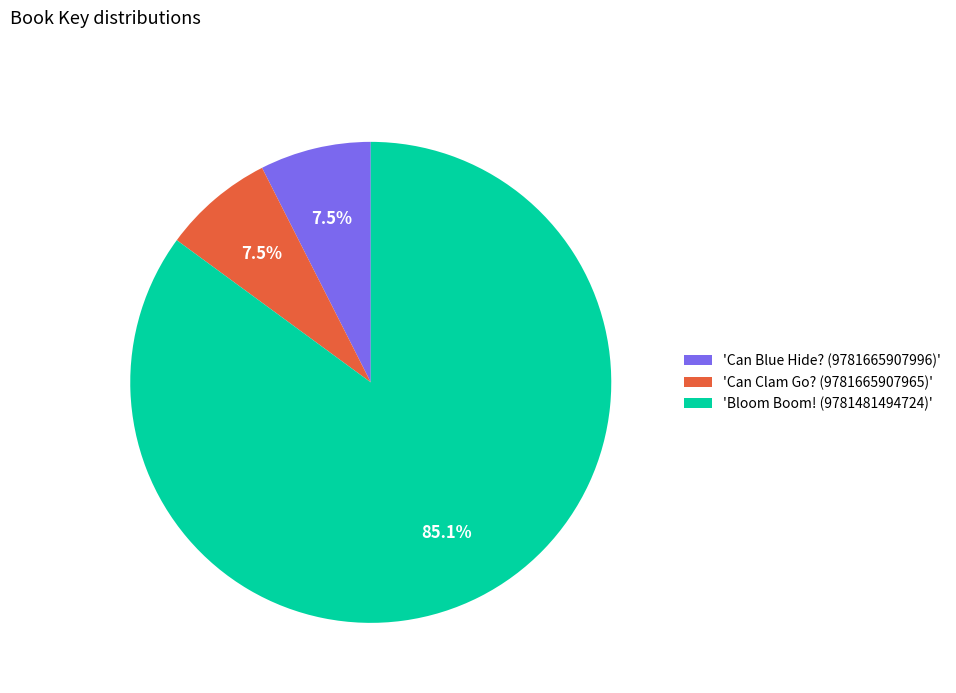

To the nearest percent, what is the average slice percentage?

33%